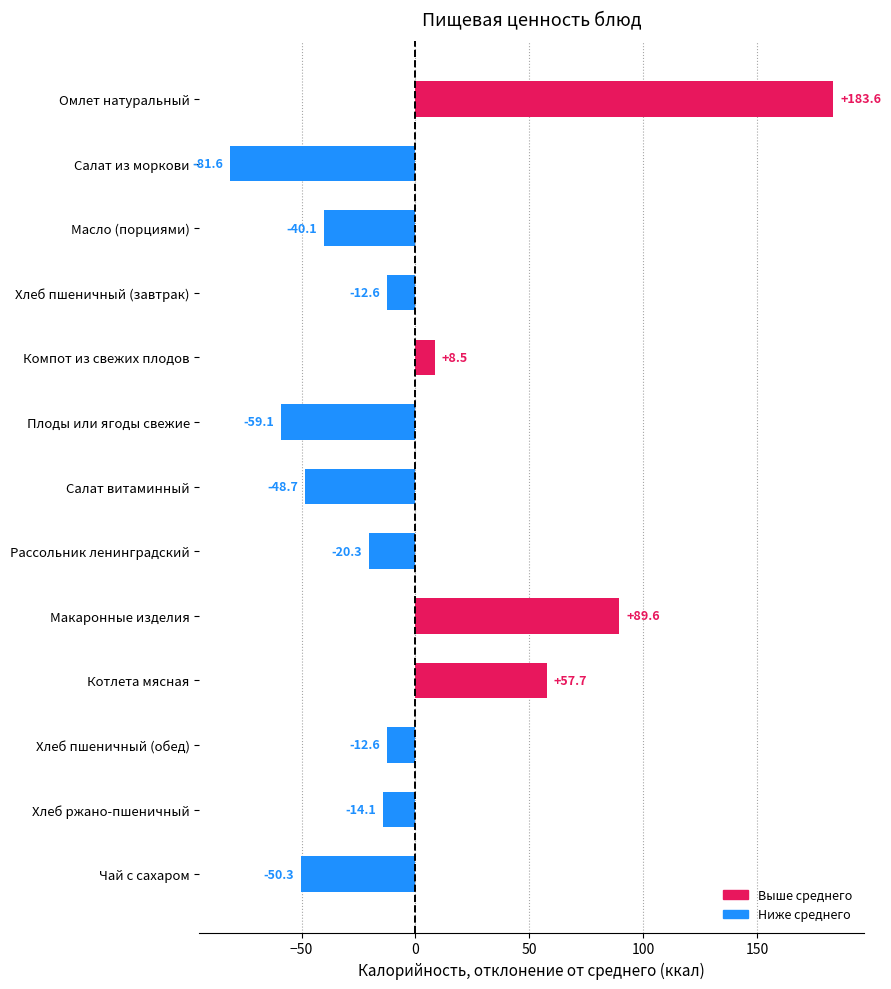

True or false: the data shows -21.6 at Хлеб пшеничный (завтрак).

False